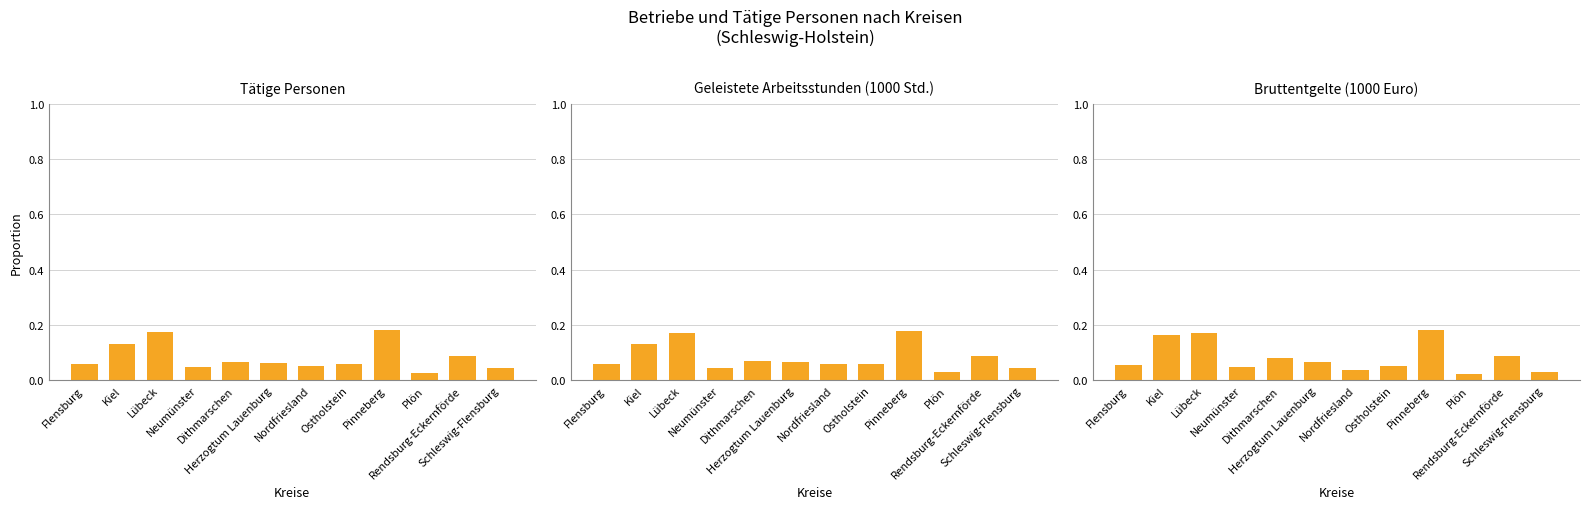

At which category is the sum across all series the highest?

Pinneberg